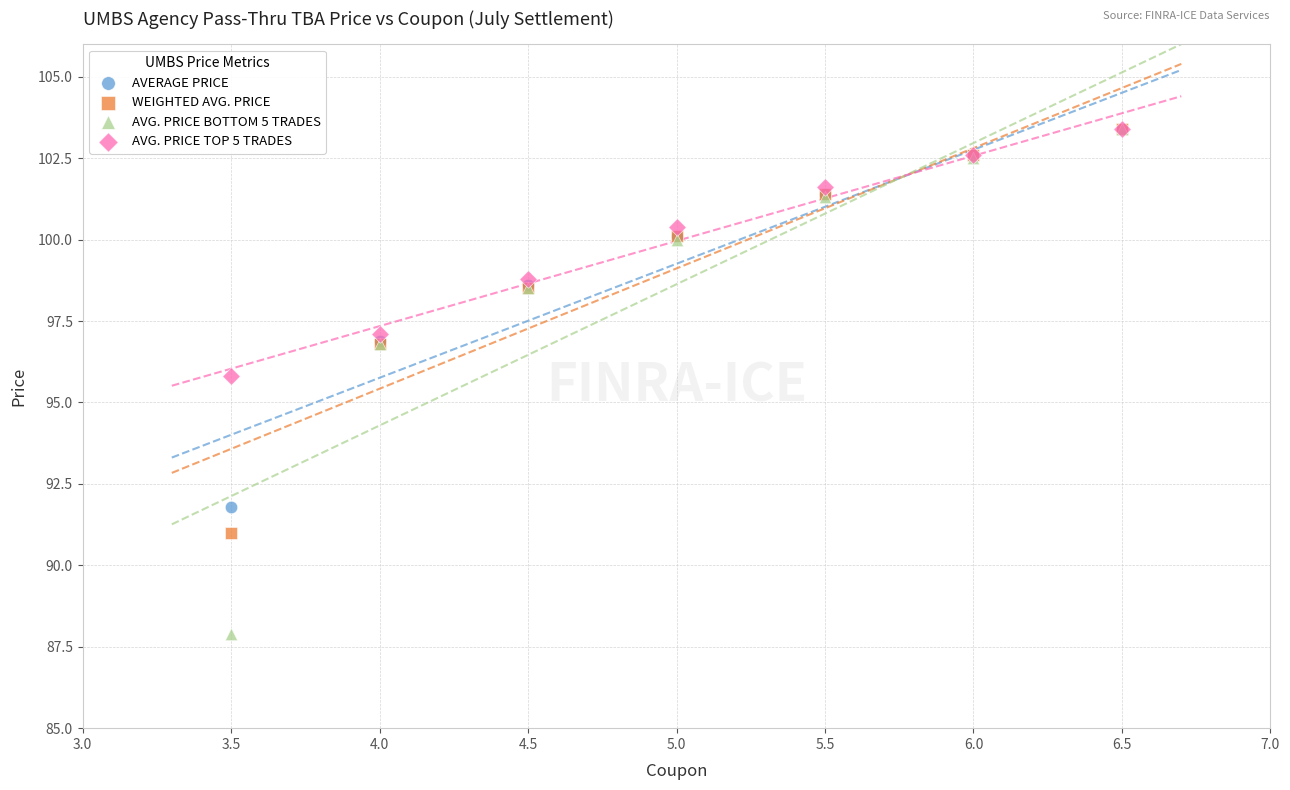

Across all series, what Y value is closest to 95?

95.8